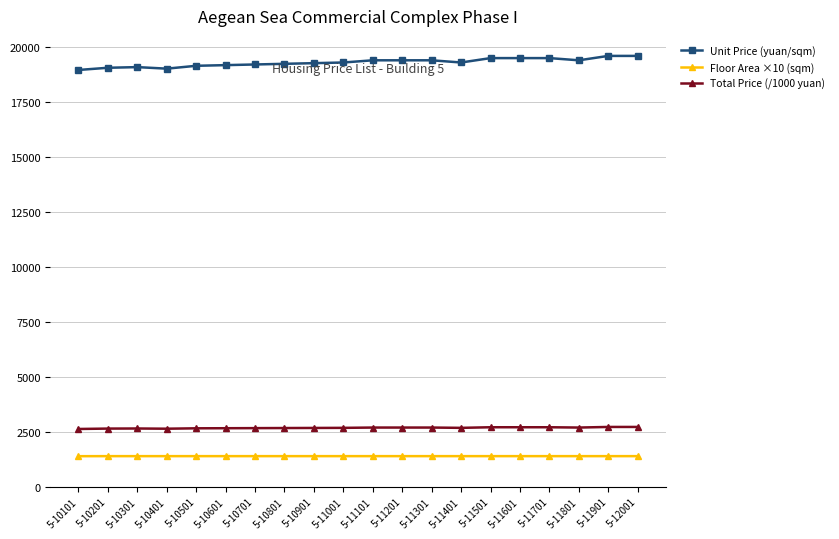

What is the difference between the maximum and minimum values in the Unit Price (yuan/sqm) series?

640.0